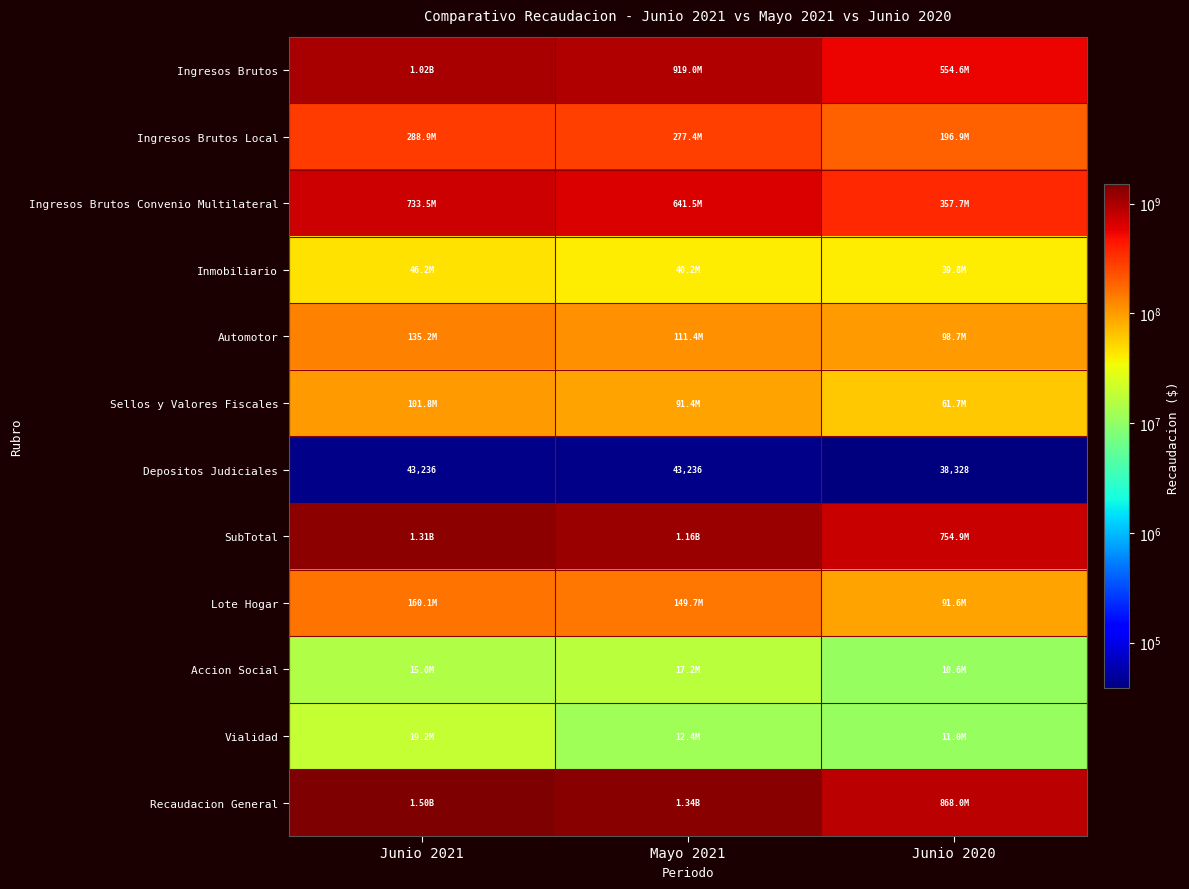

How many data points does each series have?

3